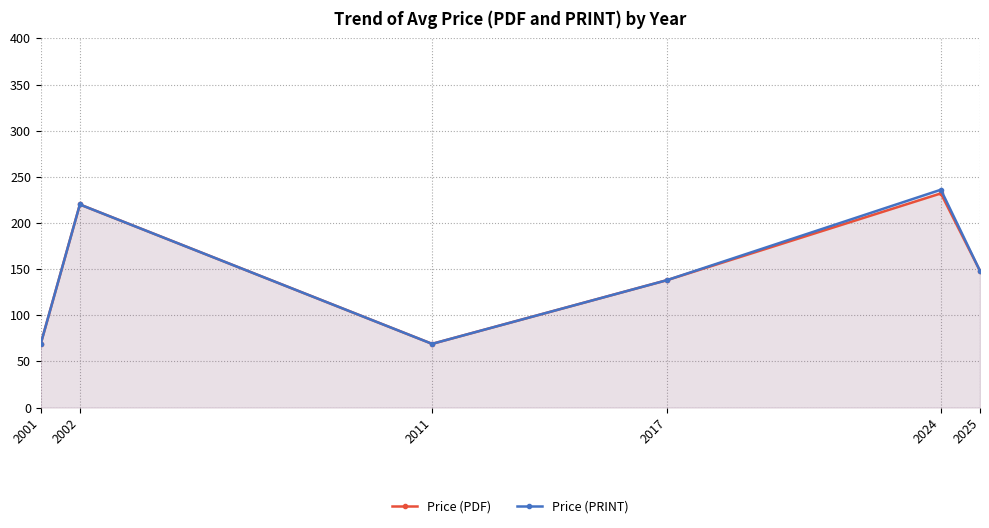

How many interior local valleys does the Price (PDF) series have?

1